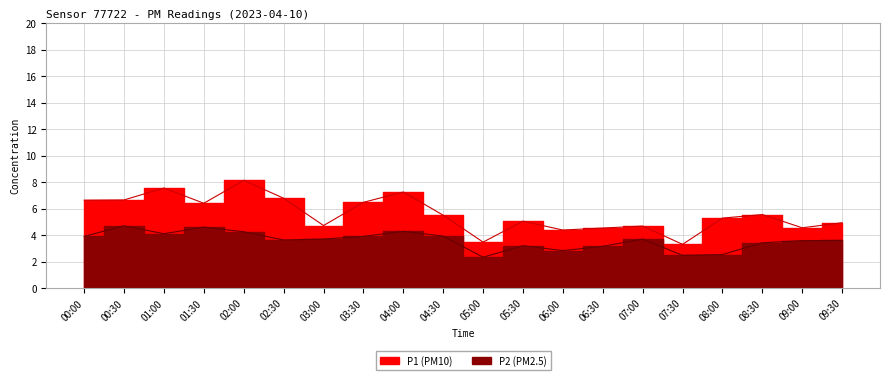

At which category does P2 reach its first local peak?

00:30